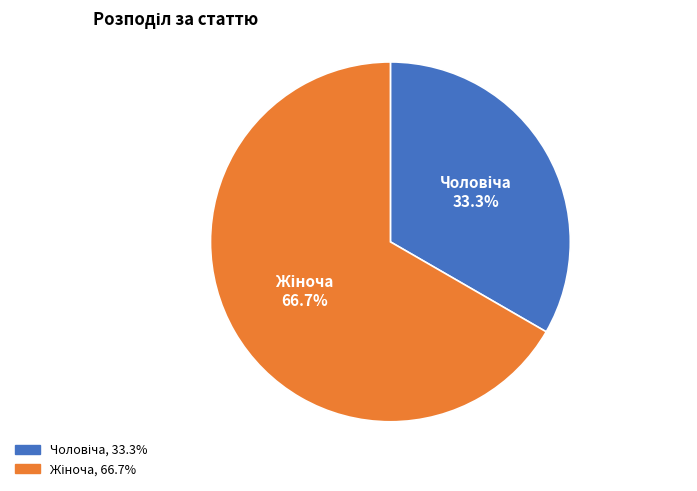

Is there a majority slice in this chart?

Yes